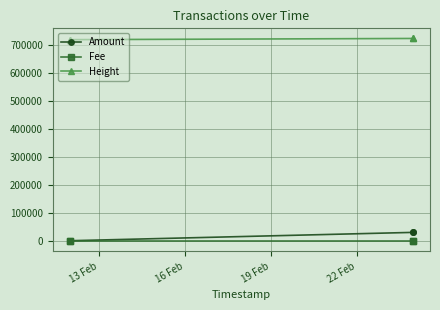

What is the value of the Height point at the 3rd from the left?

722673.0